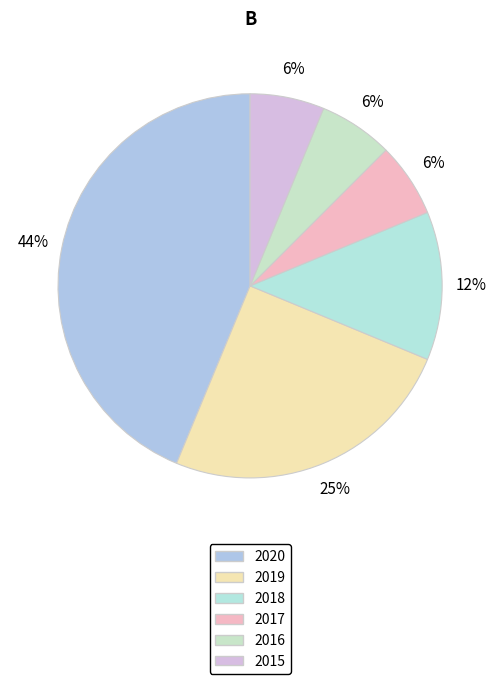

Is there any slice that represents more than half of the pie?

No